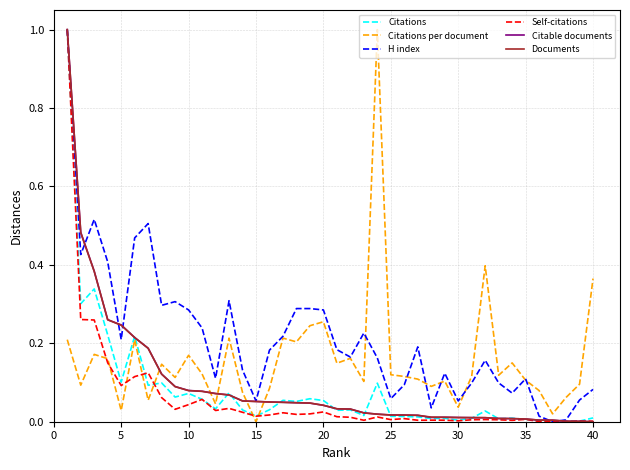

What is the maximum value shown in the chart?

1.0